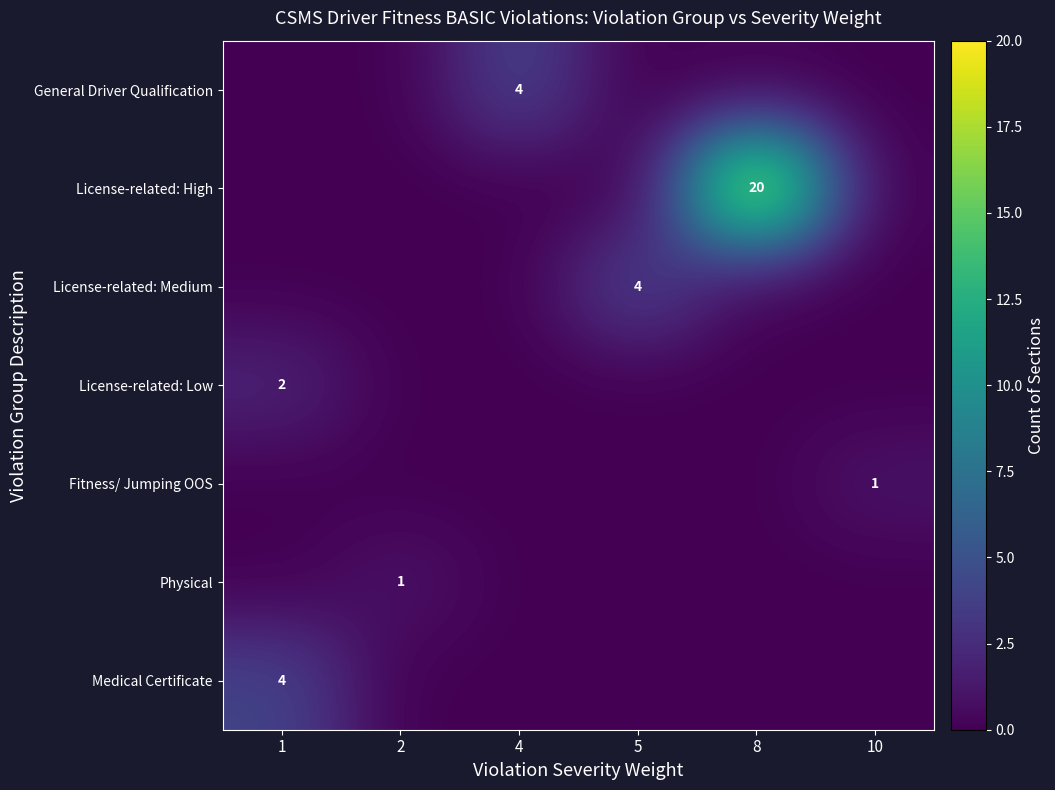

The value of License-related: High at 8 is 27. True or false?

False